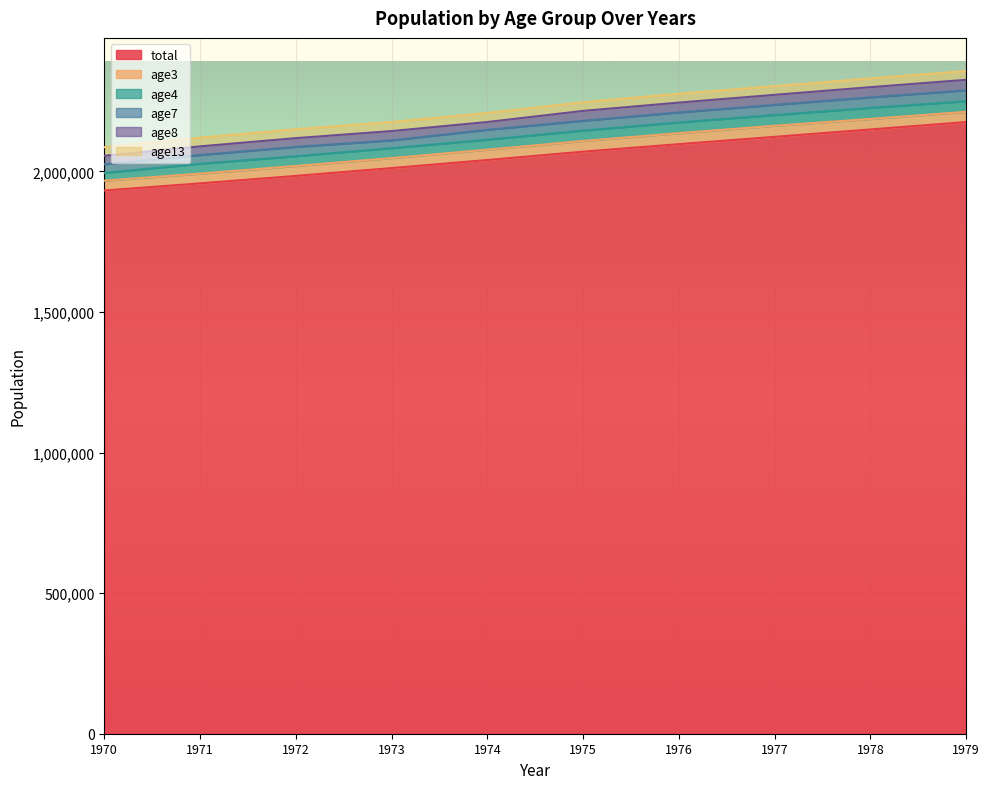

What is the total value across all series at 1979?

2356972